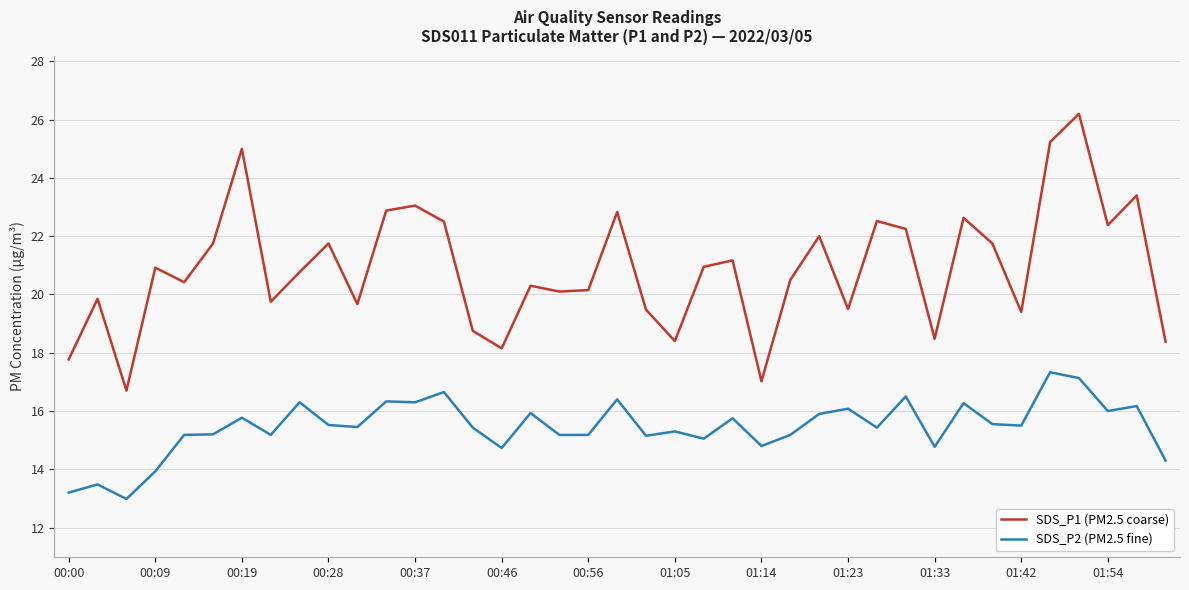

What is the minimum value shown in the chart?

13.0